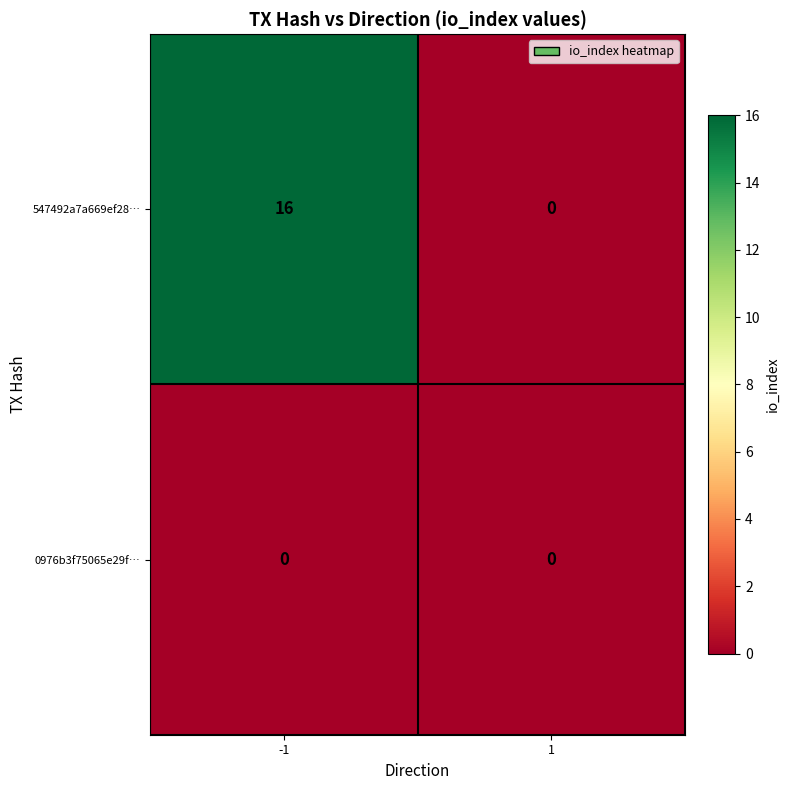

What is the sum of the 547492a7a669ef28… values at -1 and 1?

16